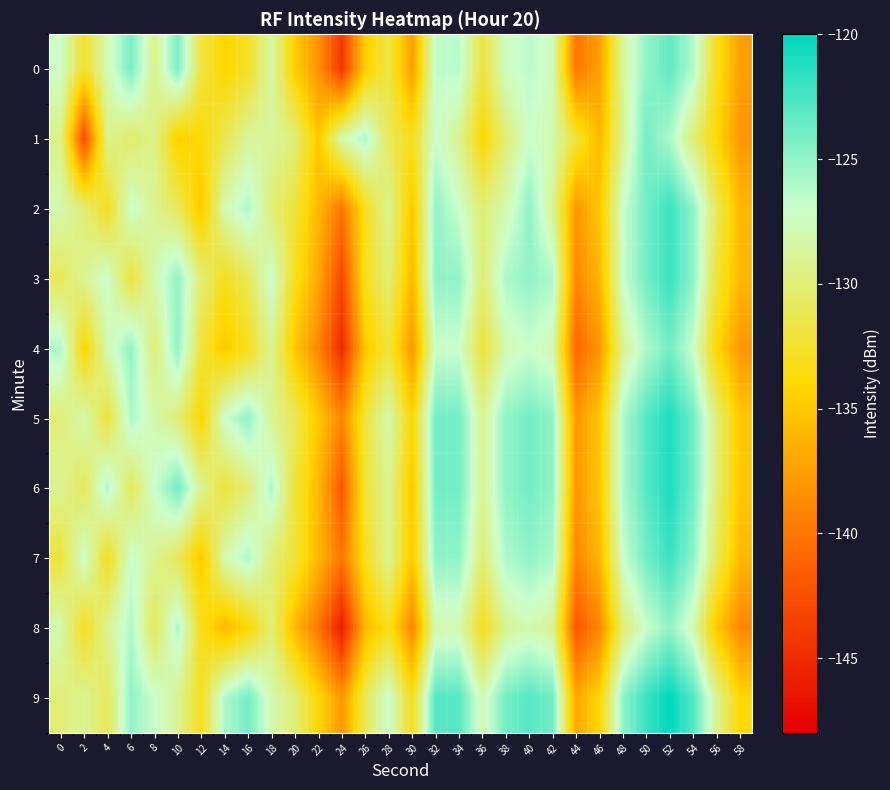

Reading left to right, transcribe all the data shown in this chart.

0: 0=-127.2	2=-132.5	4=-127.9	6=-124.1	8=-129.3	10=-124.3	12=-131.8	14=-134.1	16=-132.7	18=-128.3	20=-134.7	22=-138.3	24=-144.2	26=-134.5	28=-131.6	30=-137.6	32=-126.6	34=-126.4	36=-131.8	38=-127.4	40=-126.5	42=-127.6	44=-140.1	46=-137.4	48=-128.6	50=-125.0	52=-123.3	54=-126.1	56=-133.1	58=-137.6
1: 0=-129.3	2=-142.8	4=-129.2	6=-130.4	8=-129.3	10=-134.6	12=-133.8	14=-131.3	16=-128.7	18=-128.7	20=-130.0	22=-135.0	24=-128.0	26=-126.0	28=-131.0	30=-133.0	32=-127.0	34=-129.0	36=-134.0	38=-130.0	40=-127.0	42=-128.0	44=-132.0	46=-136.0	48=-129.0	50=-124.0	52=-126.0	54=-130.0	56=-134.0	58=-138.0
2: 0=-128.0	2=-130.0	4=-133.0	6=-127.0	8=-129.0	10=-131.0	12=-135.0	14=-128.0	16=-126.0	18=-130.0	20=-132.0	22=-136.0	24=-140.0	26=-133.0	28=-129.0	30=-135.0	32=-125.0	34=-127.0	36=-130.0	38=-128.0	40=-125.0	42=-129.0	44=-138.0	46=-135.0	48=-127.0	50=-124.0	52=-122.0	54=-125.0	56=-131.0	58=-136.0
3: 0=-131.0	2=-129.0	4=-127.0	6=-132.0	8=-128.0	10=-125.0	12=-130.0	14=-133.0	16=-131.0	18=-127.0	20=-133.0	22=-137.0	24=-143.0	26=-133.0	28=-130.0	30=-136.0	32=-125.0	34=-125.0	36=-130.0	38=-126.0	40=-125.0	42=-126.0	44=-139.0	46=-136.0	48=-127.0	50=-124.0	52=-122.0	54=-125.0	56=-132.0	58=-136.0
4: 0=-126.0	2=-134.0	4=-128.0	6=-125.0	8=-130.0	10=-125.0	12=-132.0	14=-135.0	16=-133.0	18=-129.0	20=-135.0	22=-139.0	24=-145.0	26=-135.0	28=-132.0	30=-138.0	32=-127.0	34=-127.0	36=-132.0	38=-128.0	40=-127.0	42=-128.0	44=-141.0	46=-138.0	48=-129.0	50=-126.0	52=-124.0	54=-127.0	56=-134.0	58=-138.0
5: 0=-130.0	2=-128.0	4=-132.0	6=-126.0	8=-128.0	10=-130.0	12=-134.0	14=-127.0	16=-125.0	18=-129.0	20=-131.0	22=-135.0	24=-139.0	26=-132.0	28=-128.0	30=-134.0	32=-124.0	34=-124.0	36=-129.0	38=-125.0	40=-124.0	42=-125.0	44=-138.0	46=-135.0	48=-126.0	50=-123.0	52=-121.0	54=-124.0	56=-130.0	58=-135.0
6: 0=-129.0	2=-131.0	4=-126.0	6=-131.0	8=-127.0	10=-124.0	12=-129.0	14=-132.0	16=-130.0	18=-126.0	20=-132.0	22=-136.0	24=-142.0	26=-132.0	28=-129.0	30=-135.0	32=-124.0	34=-124.0	36=-129.0	38=-125.0	40=-124.0	42=-125.0	44=-138.0	46=-135.0	48=-126.0	50=-123.0	52=-121.0	54=-124.0	56=-130.0	58=-135.0
7: 0=-132.0	2=-127.0	4=-133.0	6=-127.0	8=-129.0	10=-131.0	12=-135.0	14=-128.0	16=-126.0	18=-130.0	20=-132.0	22=-136.0	24=-140.0	26=-133.0	28=-129.0	30=-135.0	32=-125.0	34=-125.0	36=-130.0	38=-126.0	40=-125.0	42=-126.0	44=-139.0	46=-136.0	48=-127.0	50=-124.0	52=-122.0	54=-125.0	56=-131.0	58=-136.0
8: 0=-128.0	2=-133.0	4=-129.0	6=-126.0	8=-131.0	10=-126.0	12=-133.0	14=-136.0	16=-134.0	18=-130.0	20=-136.0	22=-140.0	24=-146.0	26=-136.0	28=-133.0	30=-139.0	32=-128.0	34=-128.0	36=-133.0	38=-129.0	40=-128.0	42=-129.0	44=-142.0	46=-139.0	48=-130.0	50=-127.0	52=-125.0	54=-128.0	56=-135.0	58=-139.0
9: 0=-130.0	2=-129.0	4=-131.0	6=-125.0	8=-127.0	10=-129.0	12=-133.0	14=-126.0	16=-124.0	18=-128.0	20=-130.0	22=-134.0	24=-138.0	26=-131.0	28=-127.0	30=-133.0	32=-123.0	34=-123.0	36=-128.0	38=-124.0	40=-123.0	42=-124.0	44=-137.0	46=-134.0	48=-125.0	50=-122.0	52=-120.0	54=-123.0	56=-129.0	58=-134.0